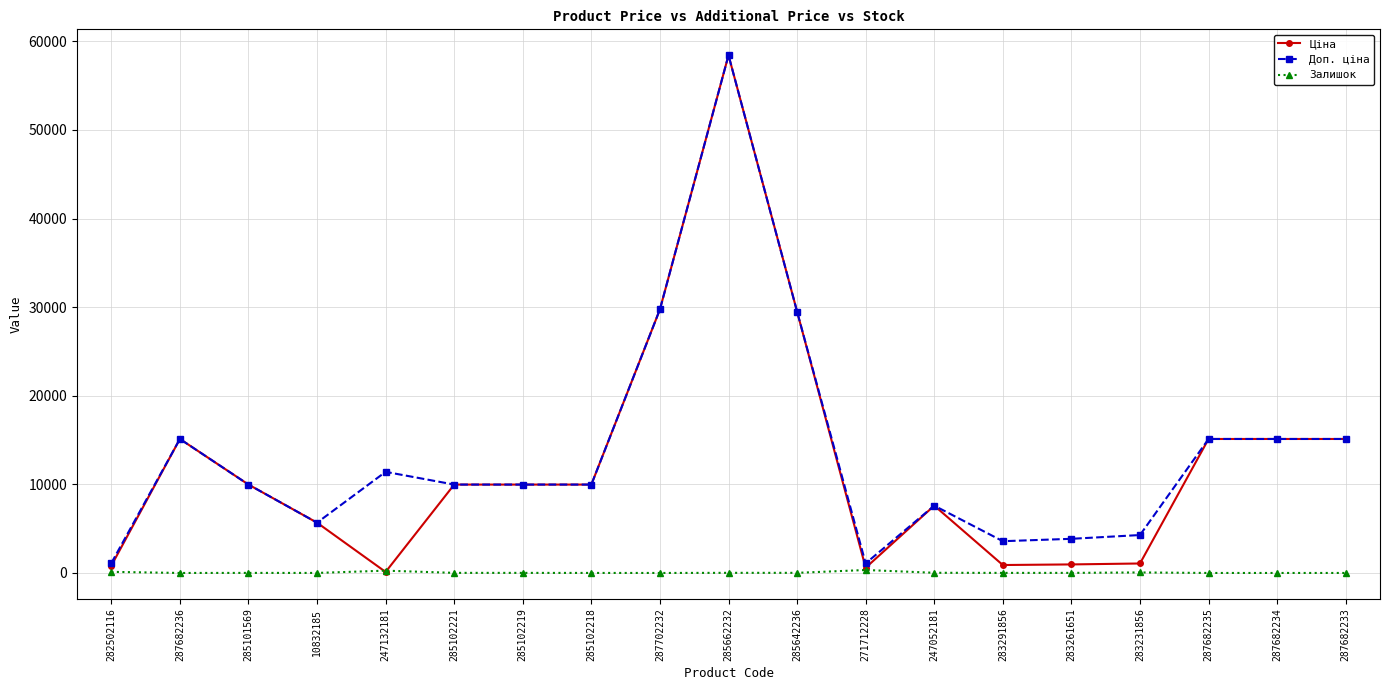

At which category does Доп. ціна reach its first local peak?

287682236